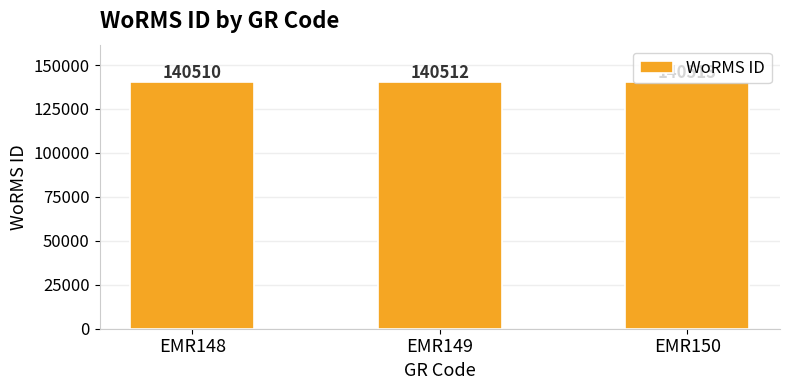

What is the ratio of the value at EMR150 to the value at EMR148?

1.0